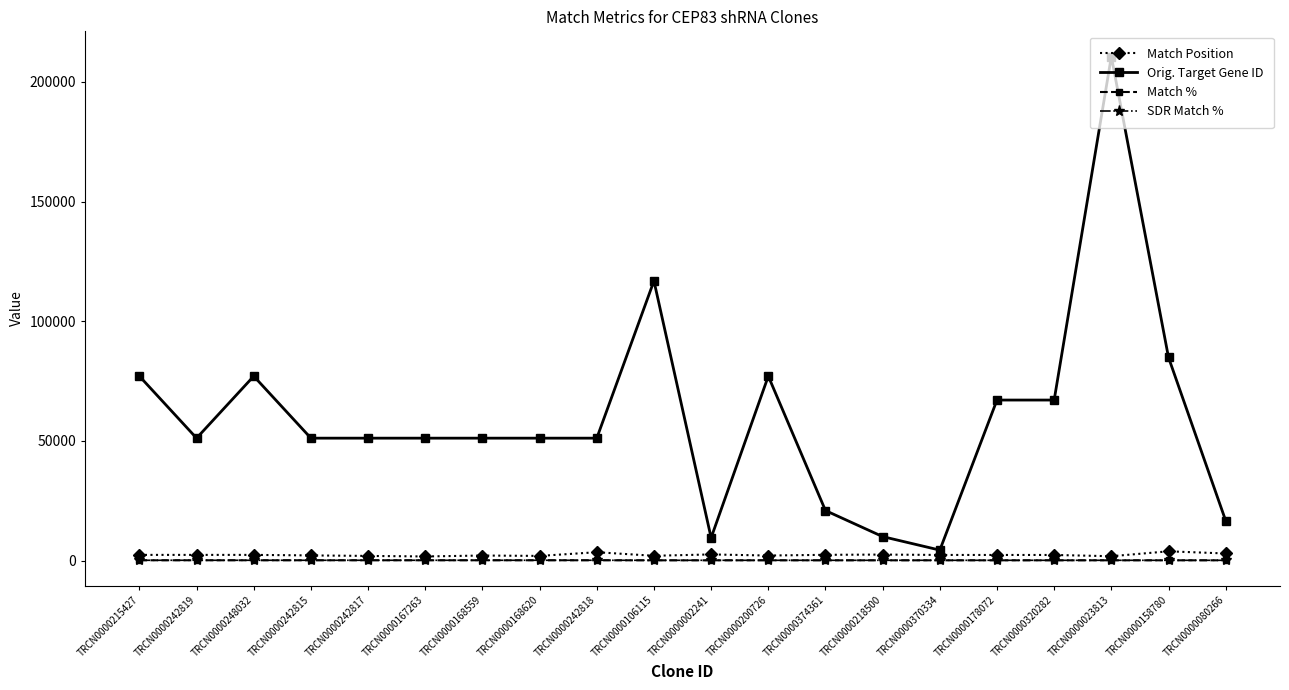

True or false: Orig. Target Gene ID has more than 2 points higher than both neighbors.

True